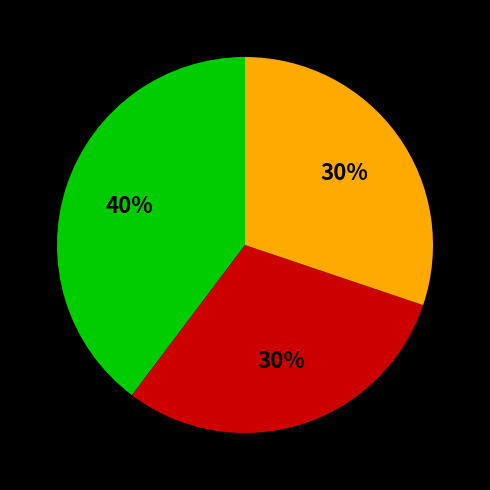

To the nearest percent, what is the average slice percentage?

33%